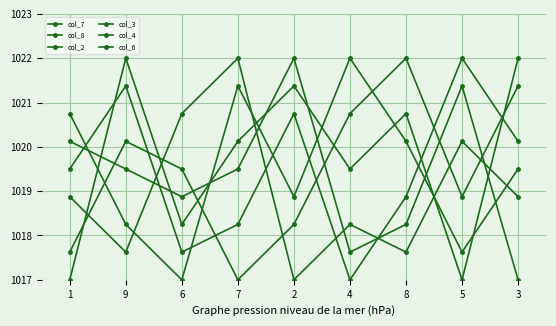

How many values in the col_7 series exceed 1019?

5